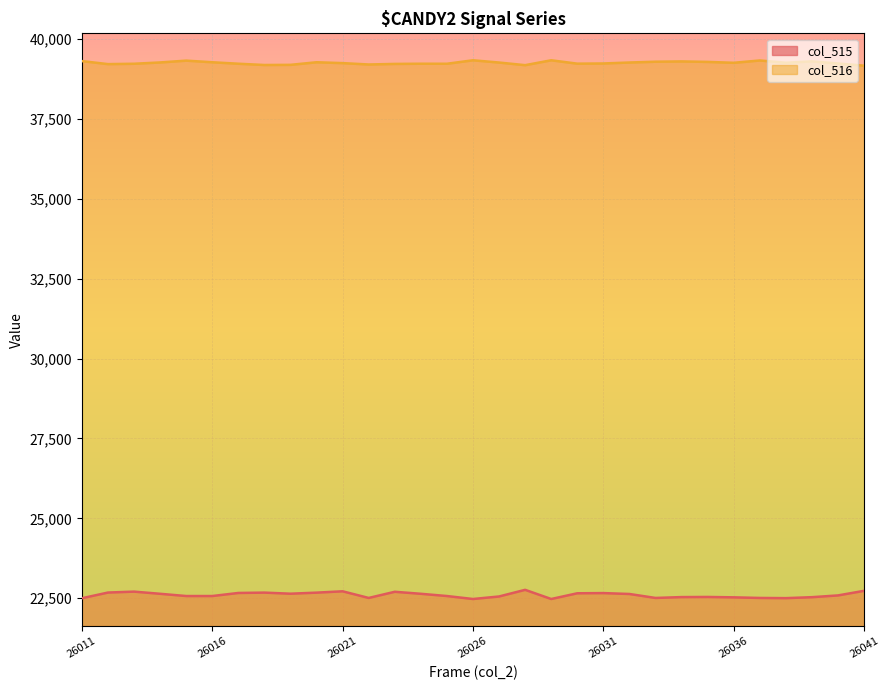

How many lines are shown in the chart?

2